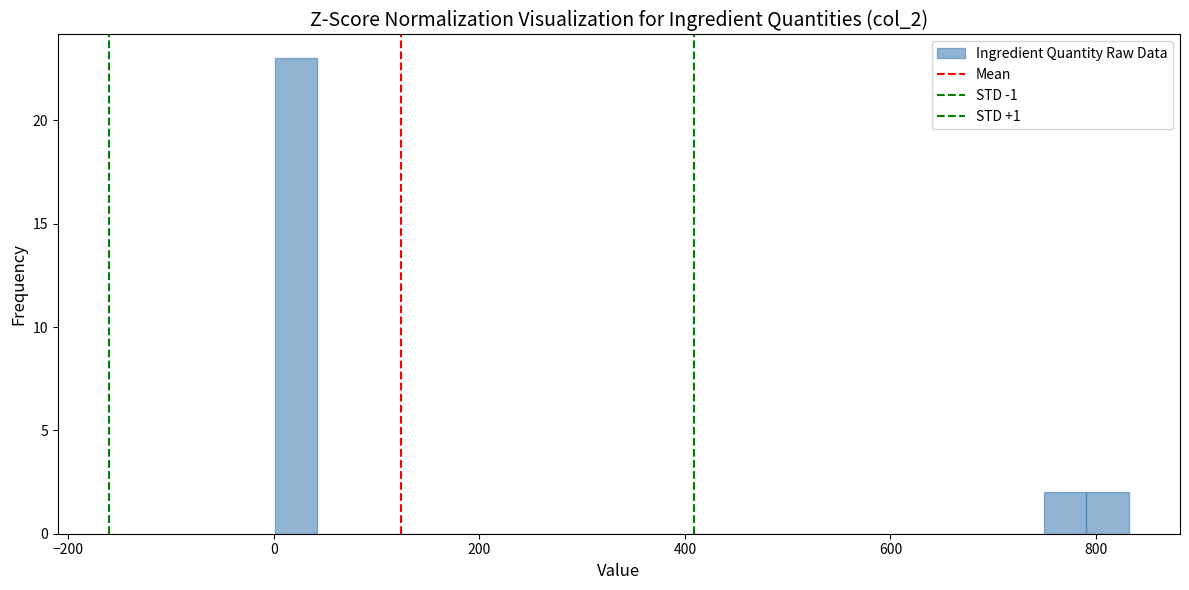

Read against the x-axis, roughly where is the centre of the tallest bar?

20